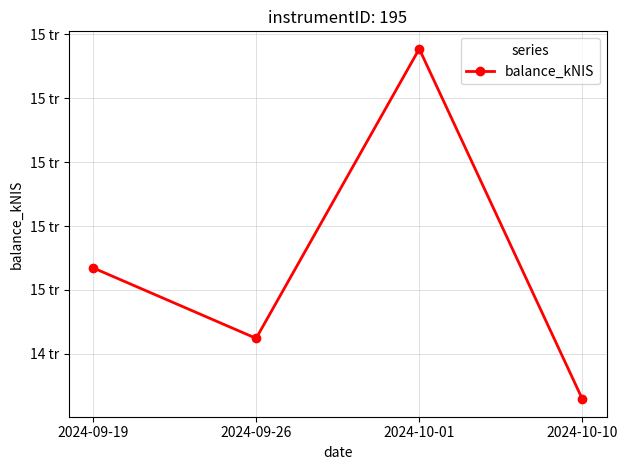

What is the approximate value at 2024-10-10?

14258.3